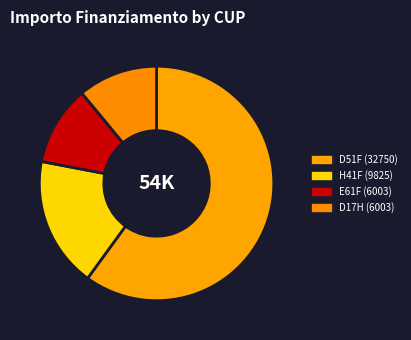

Which category has the smallest portion of the pie?

E61F22002640006